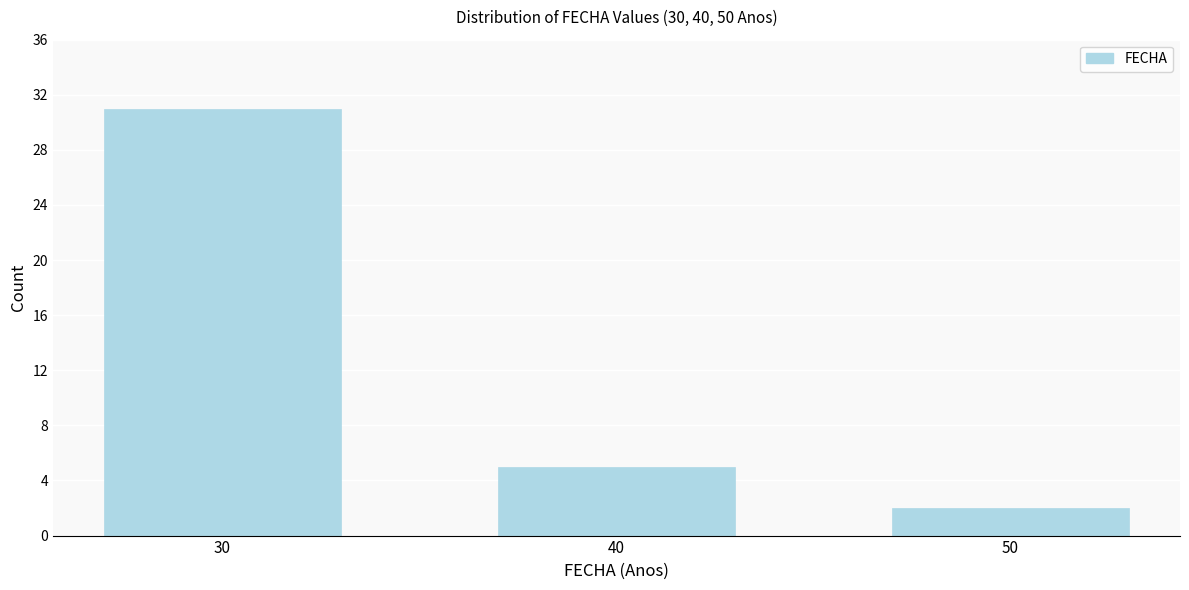

Reading left to right, list all the values displayed in this chart.

30=31	40=5	50=2